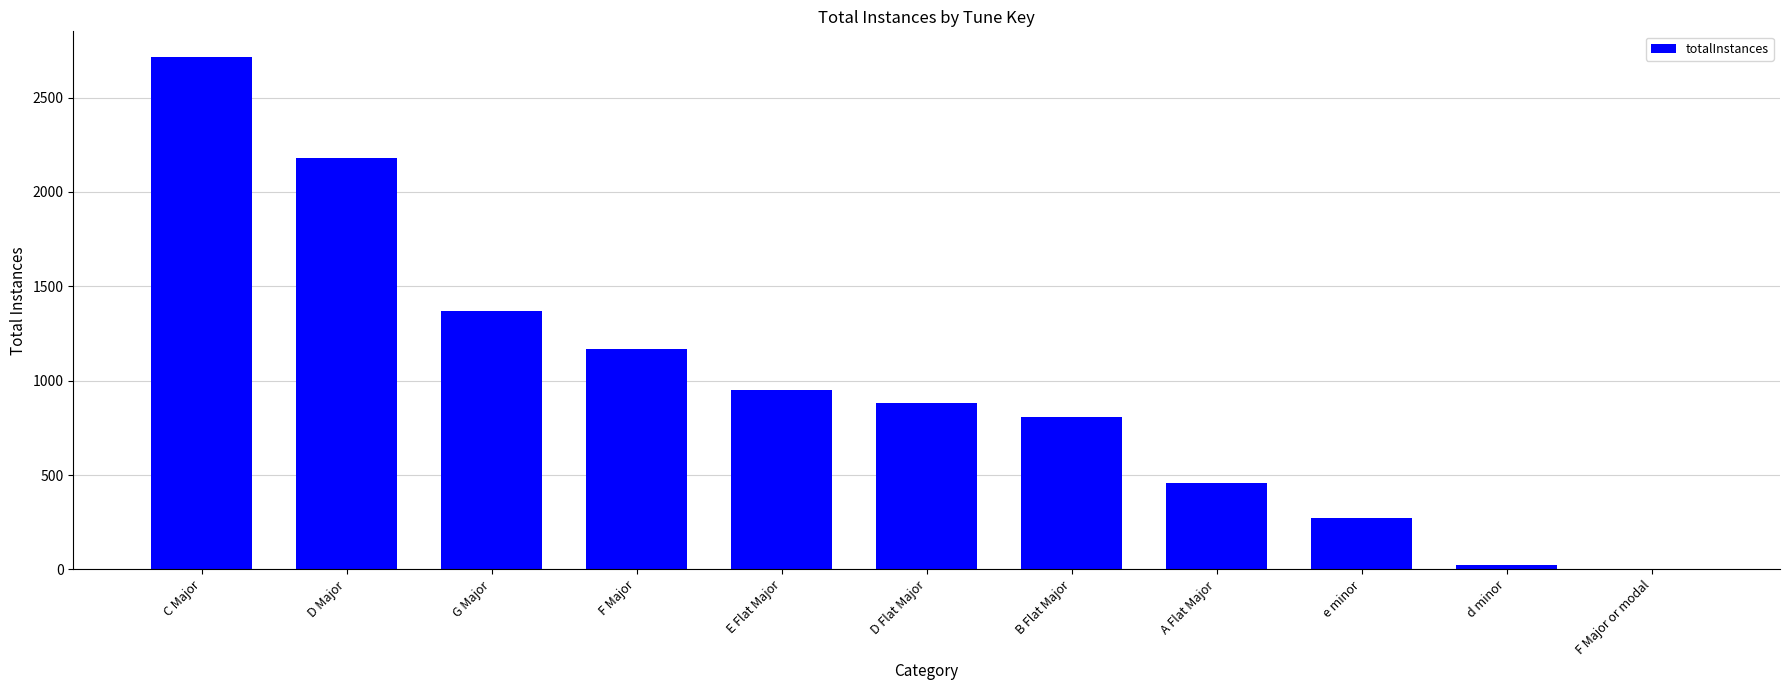

Which has a higher value, e minor or G Major?

G Major